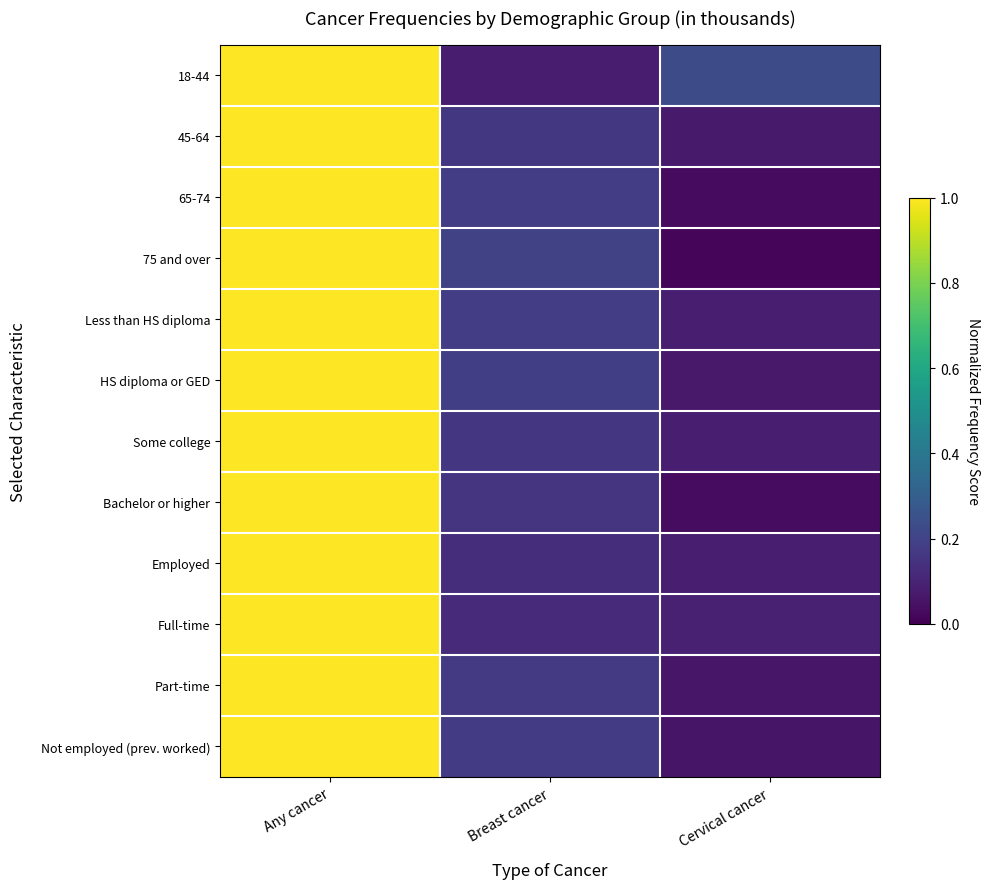

What is the difference between the highest and lowest values at Breast cancer?

0.1